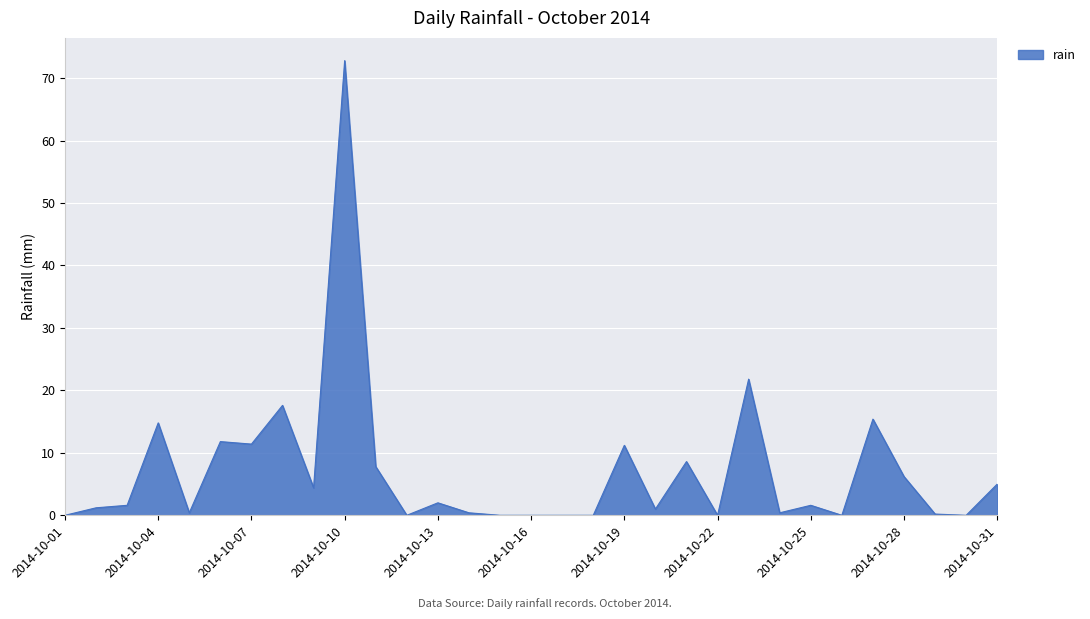

What is the maximum value shown in the chart?

72.8